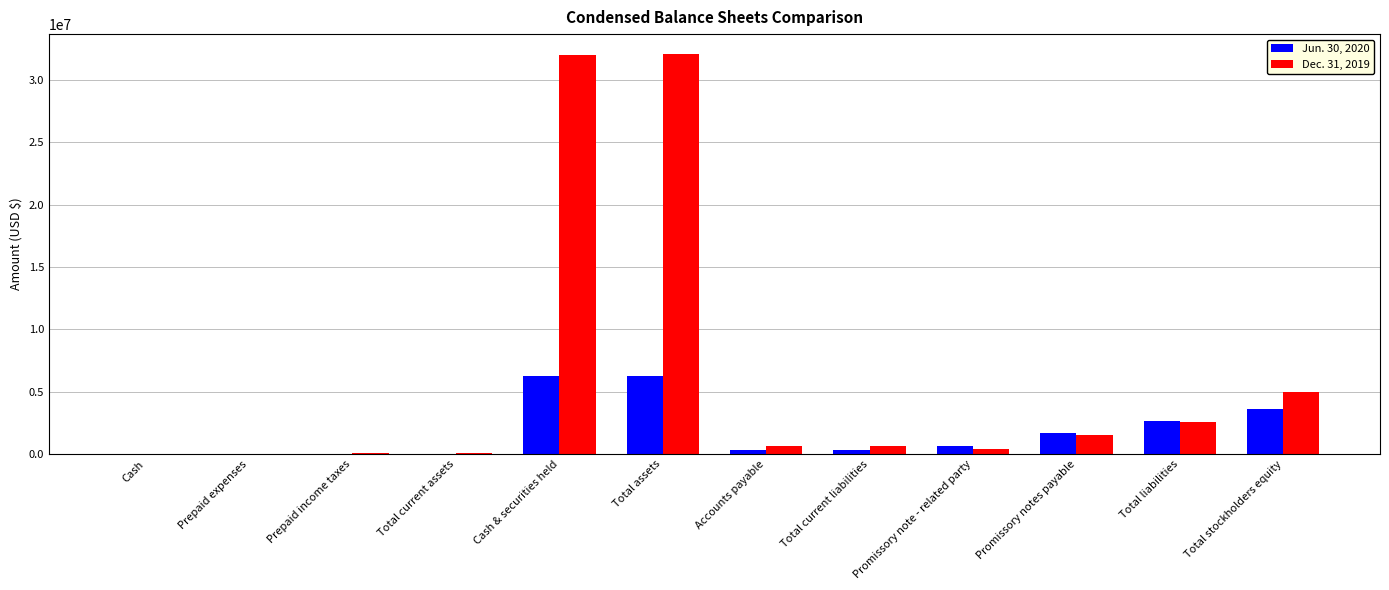

What is the total value across all series at Total stockholders equity?

8626244